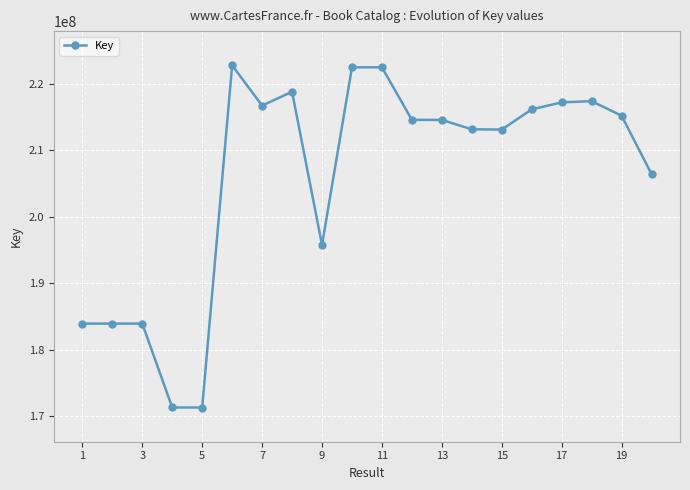

True or false: there are more than 2 points higher than both neighbors.

True